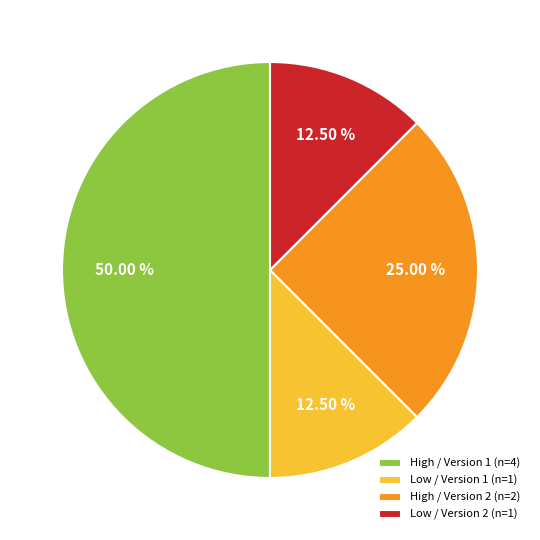

Approximately how many times larger is the value at Low / Version 2 (n=1) compared to High / Version 2 (n=2)?

0.5